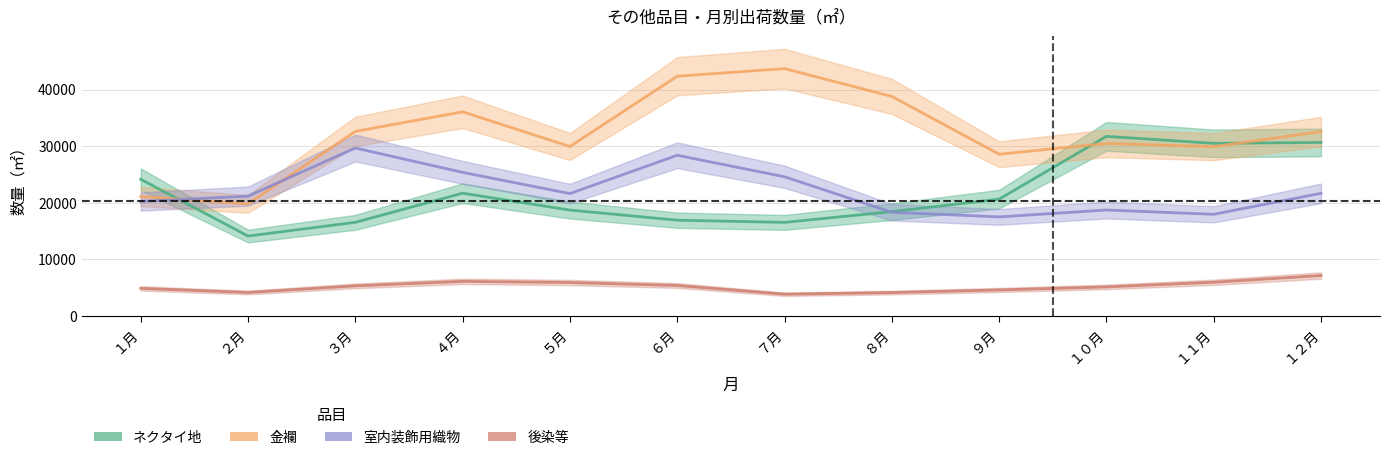

What is the difference between the highest and lowest values at １２月?

25451